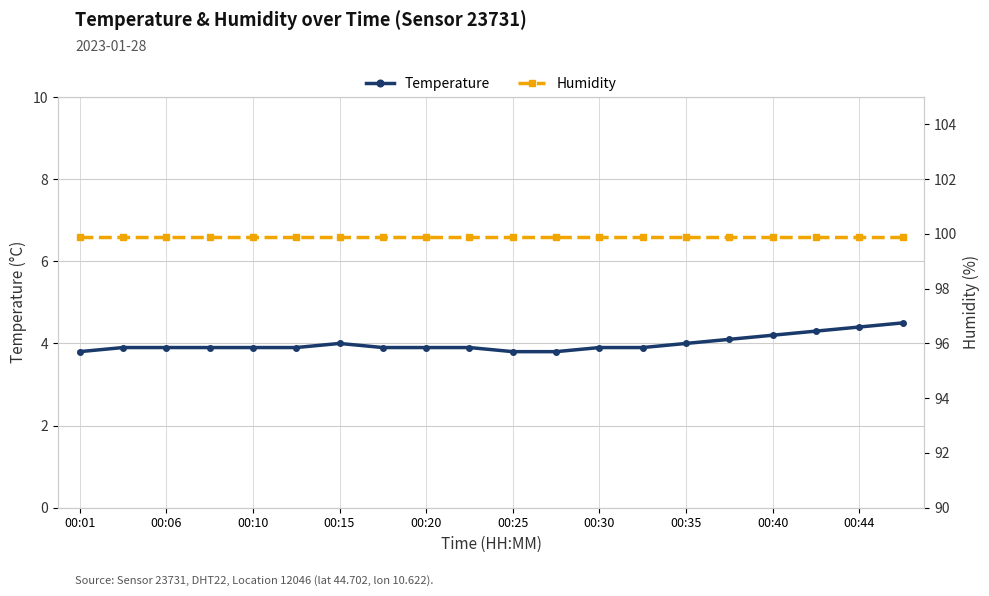

What is the highest value of the humidity series?

99.9